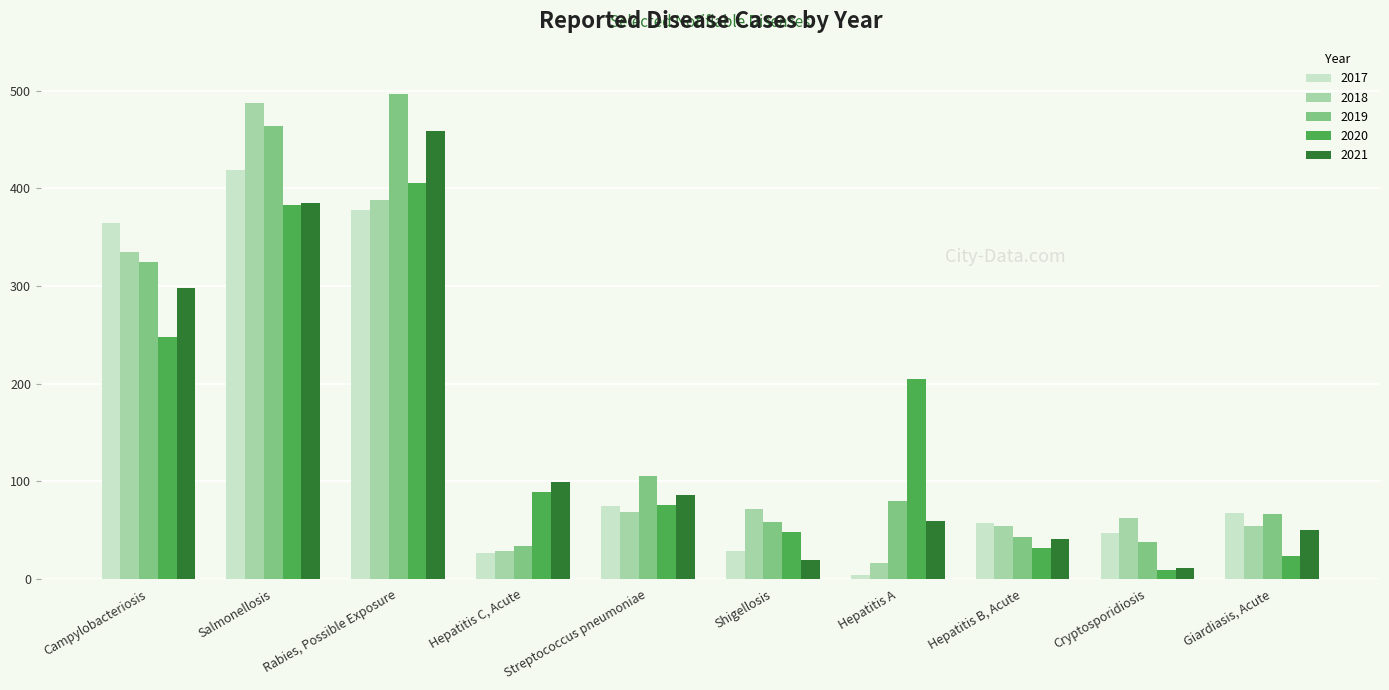

Which series changed the most between Salmonellosis and Hepatitis B, Acute?

2018